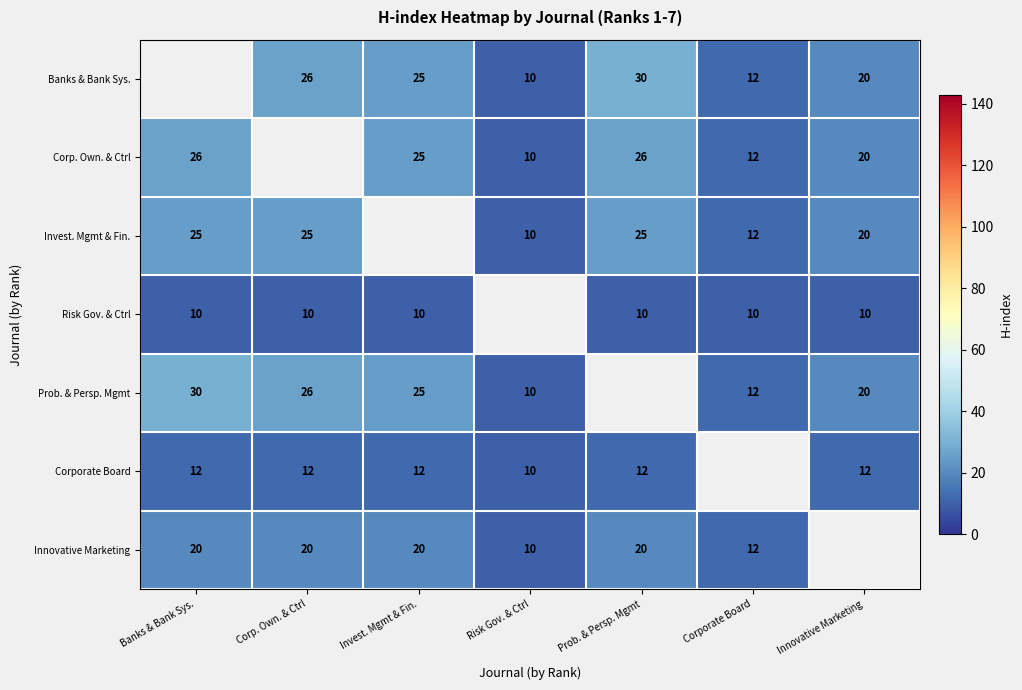

What is the difference between the highest and lowest values at Invest. Mgmt & Fin.?

15.0